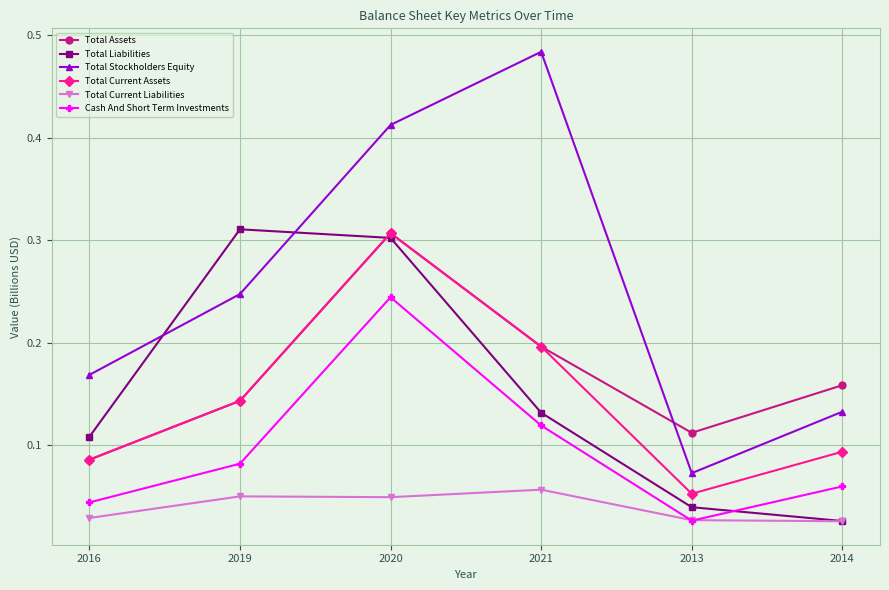

At how many categories does at least one series exceed 0?

6